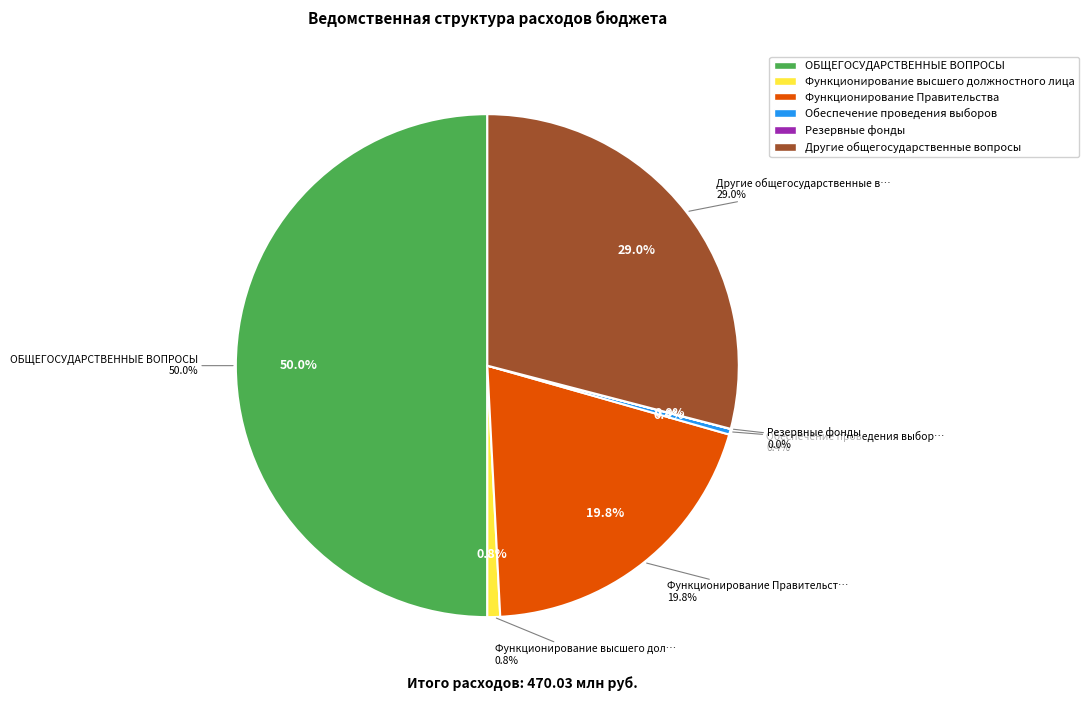

What portion of the pie excludes Обеспечение проведения выборов?

99.6%